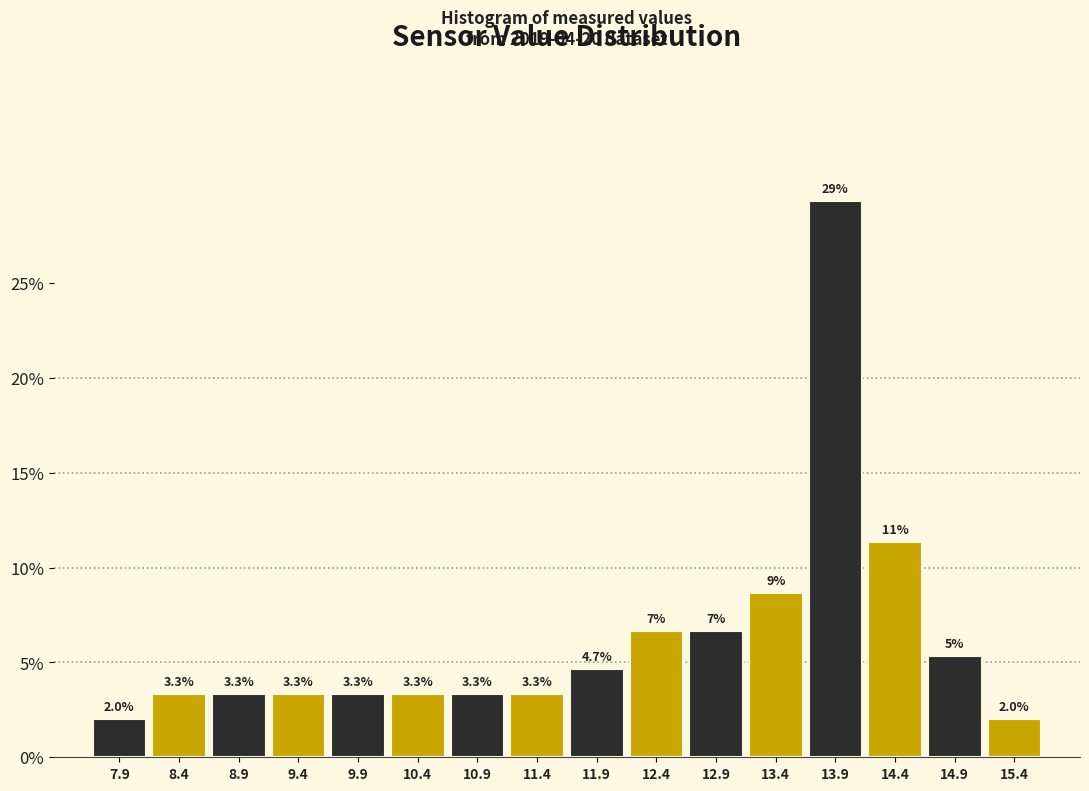

Which range on the x-axis has the tallest bar?

13.65 to 14.15